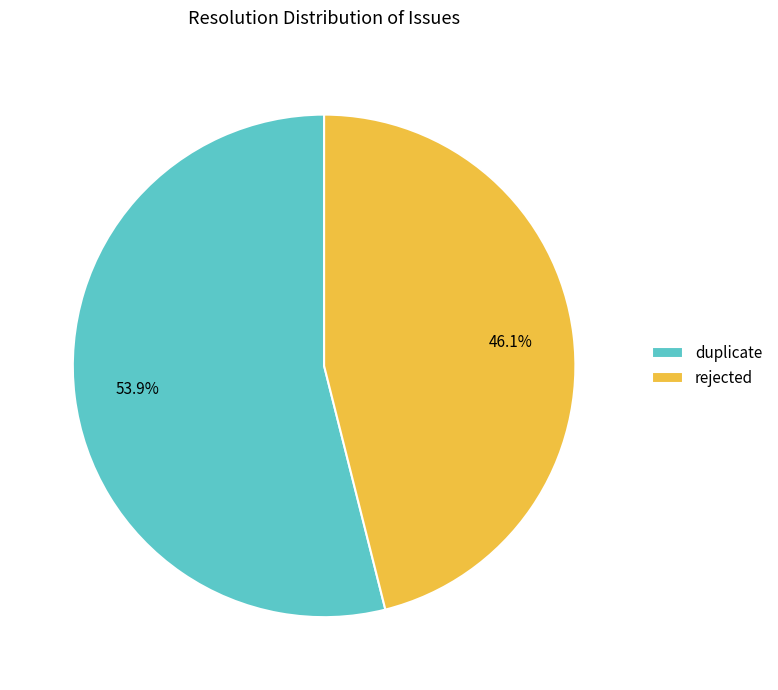

Rank the categories by value from lowest to highest.

rejected, duplicate